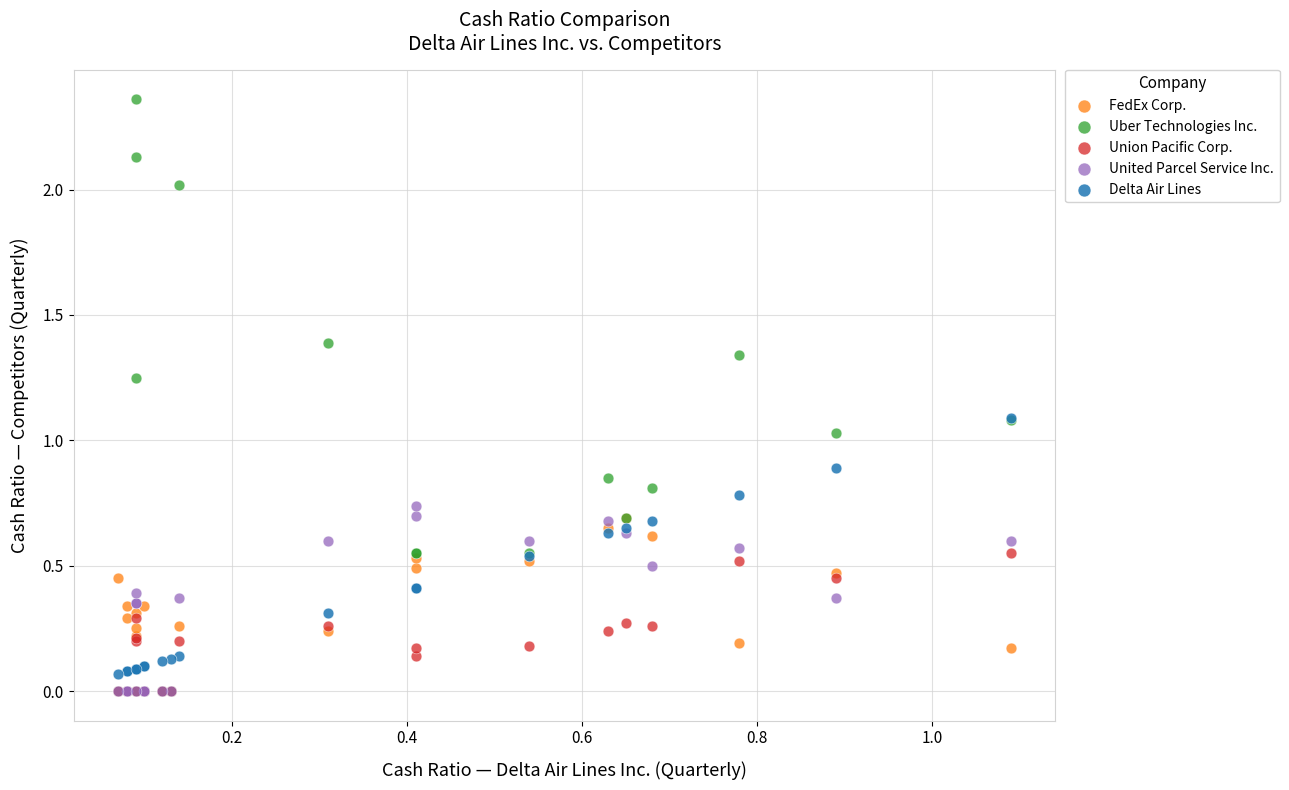

What are all the series names shown in the legend?

FedEx Corp., Uber Technologies Inc., Union Pacific Corp., United Parcel Service Inc., Delta Air Lines